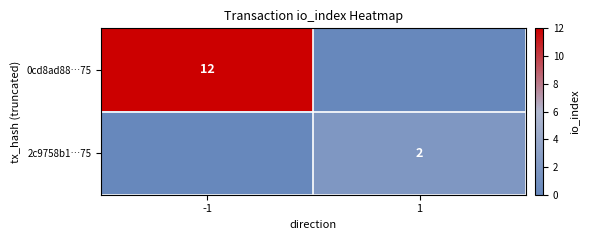

The 0cd8ad88…75 series shows 12 at -1. True or false?

True